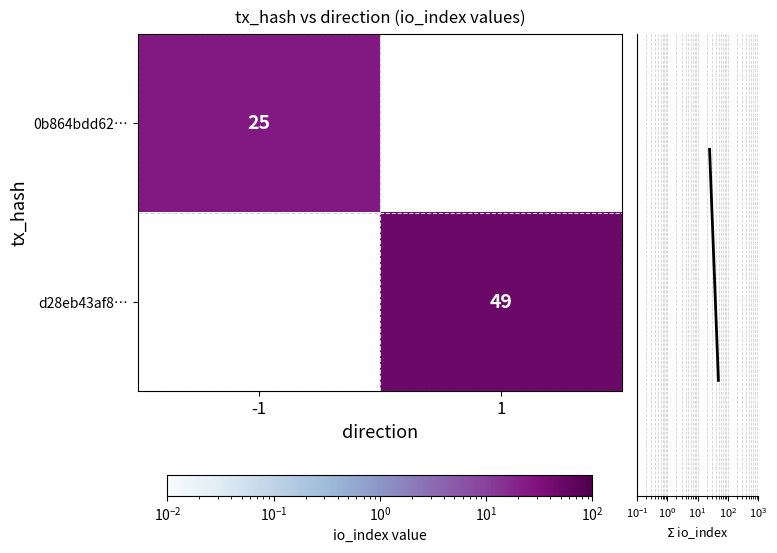

Is the value of 0b864bdd62… at -1 greater than the value of d28eb43af8… at 1?

No